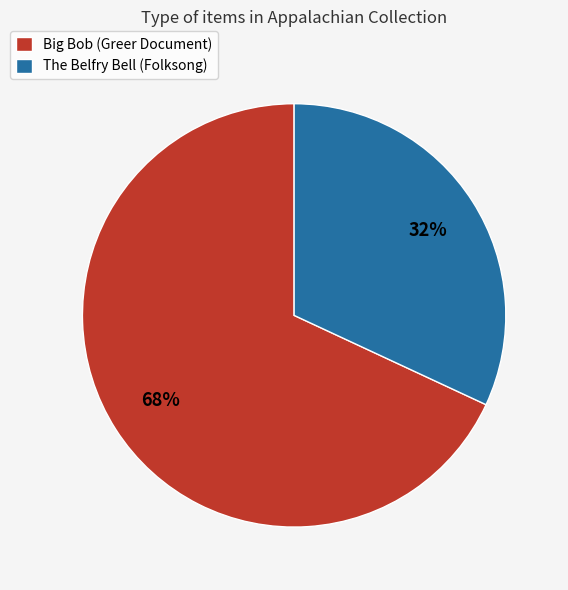

How many slices are in this pie chart?

2